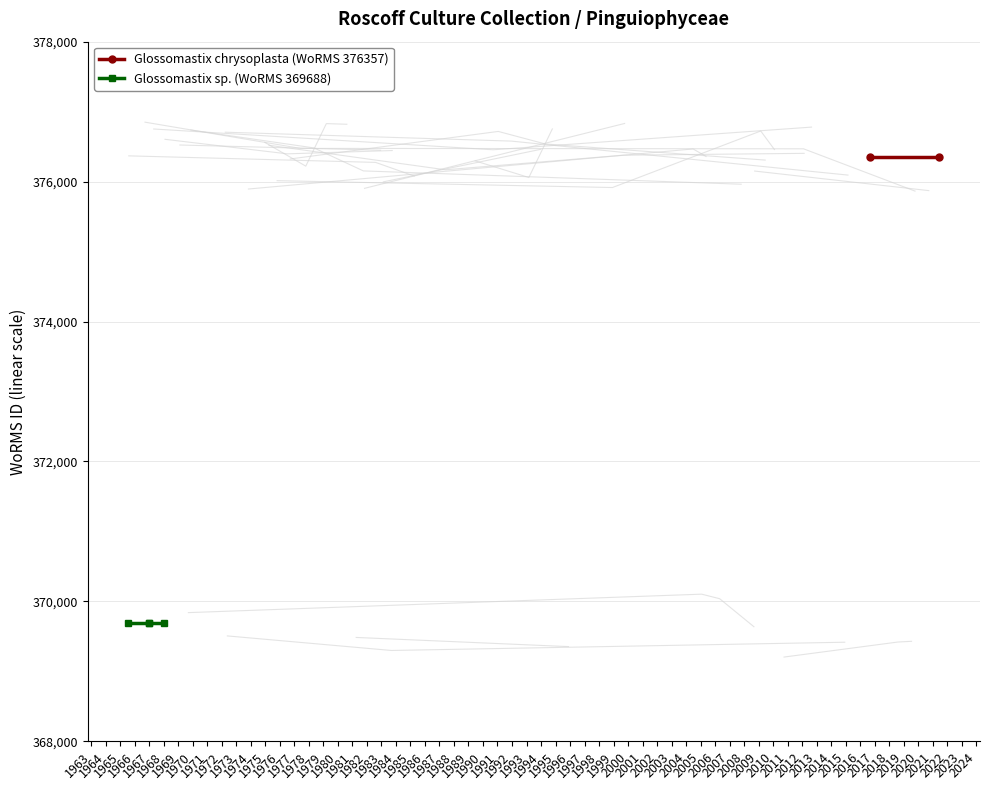

How many lines are shown in the chart?

2